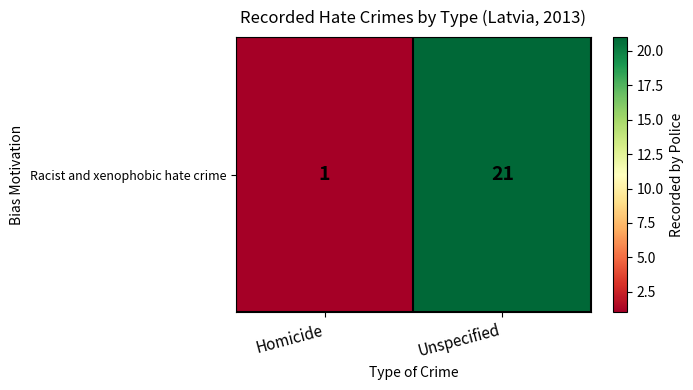

Reading left to right, extract all data points from this chart.

1	21